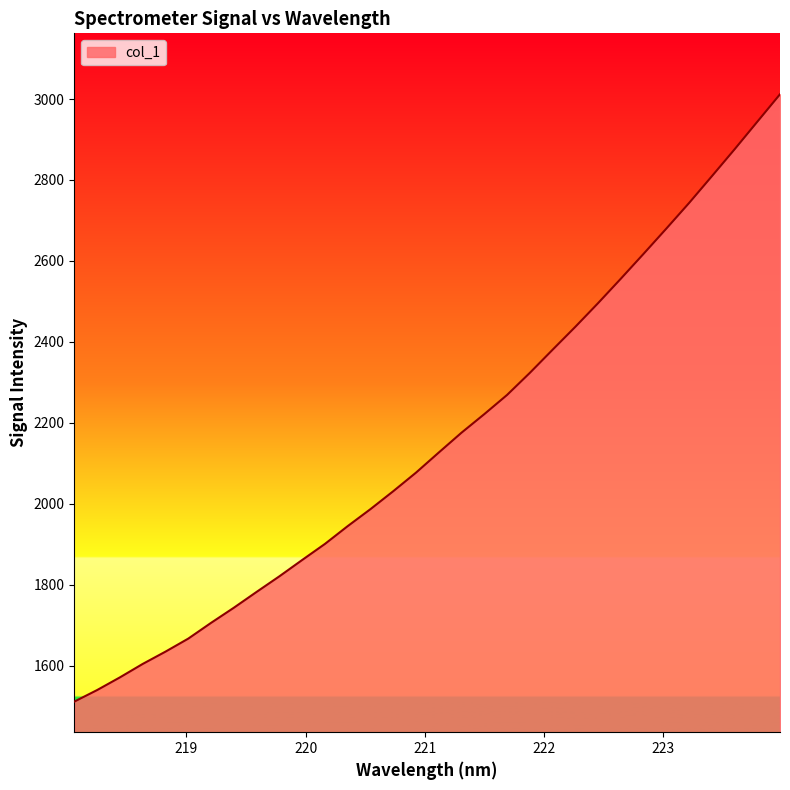

What is the minimum value shown in the chart?

1511.0